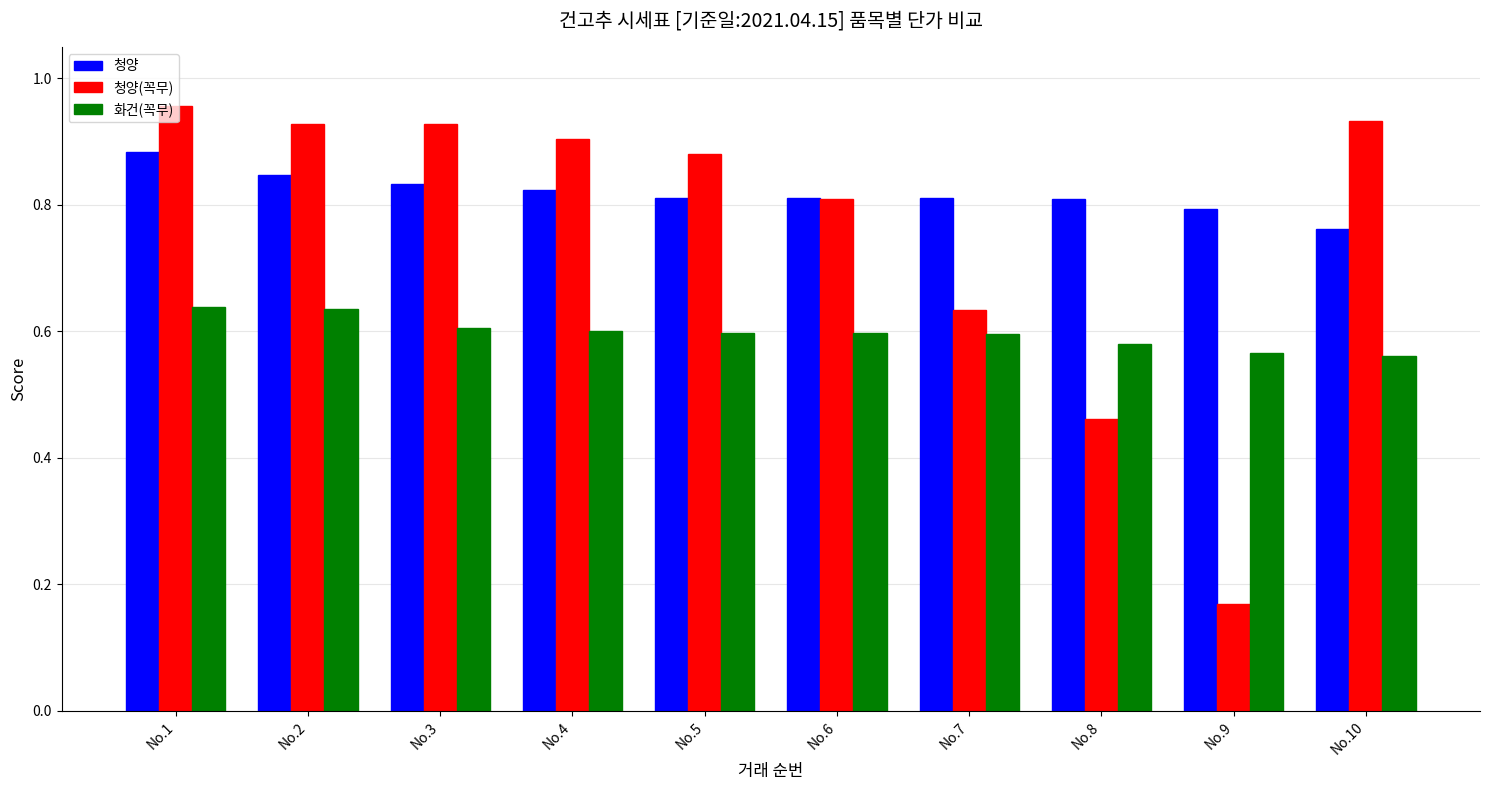

Count the 청양 values in the range 0 to 1.

10